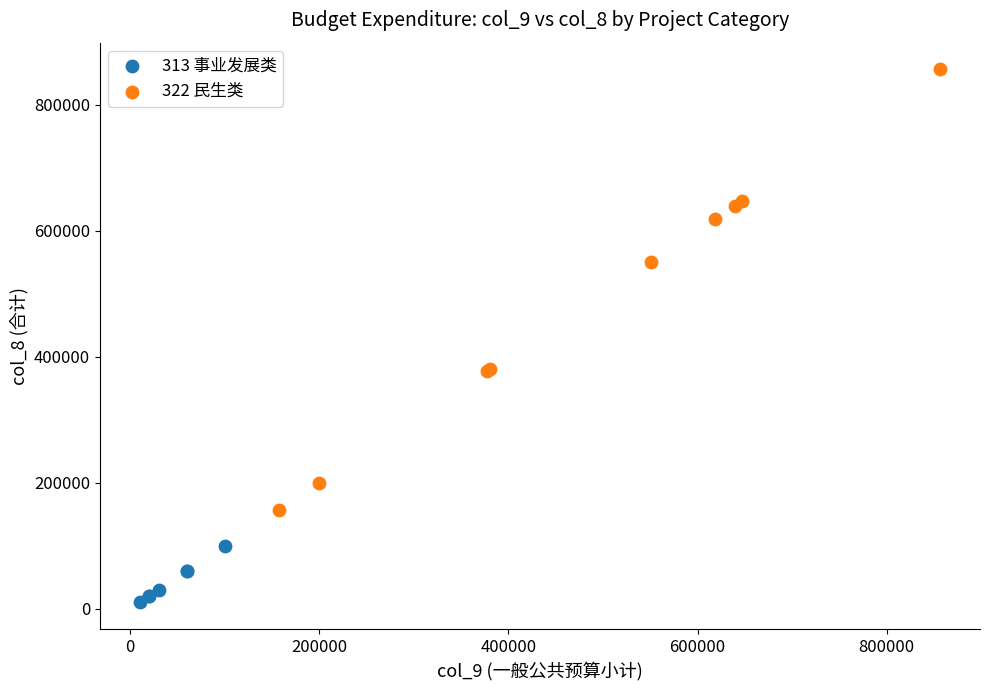

Which series has the largest Y range (max minus min)?

322 民生类